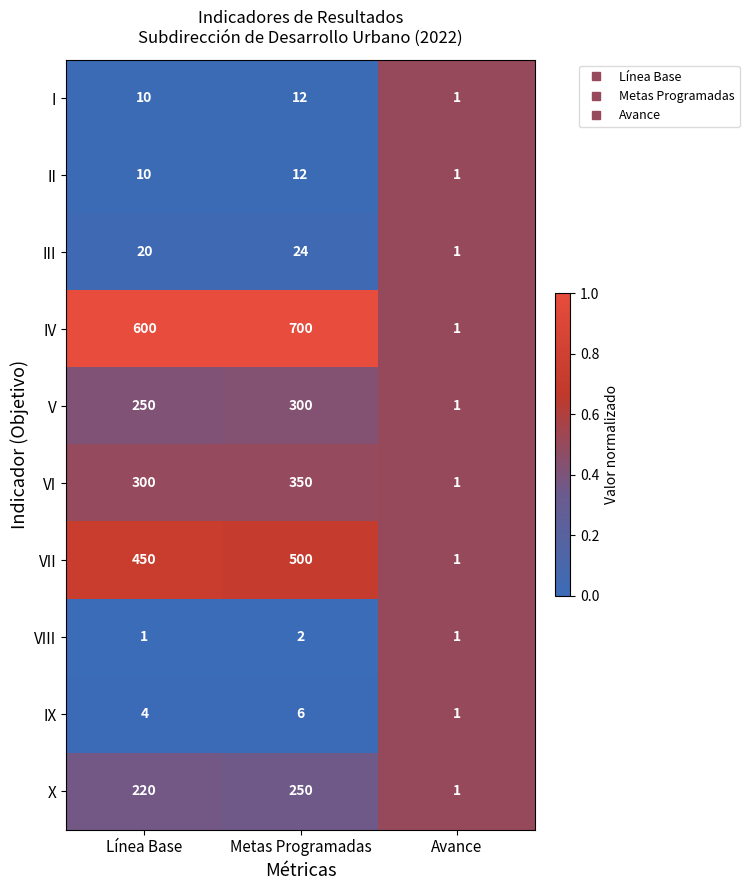

Which series has the largest total across all categories?

IV